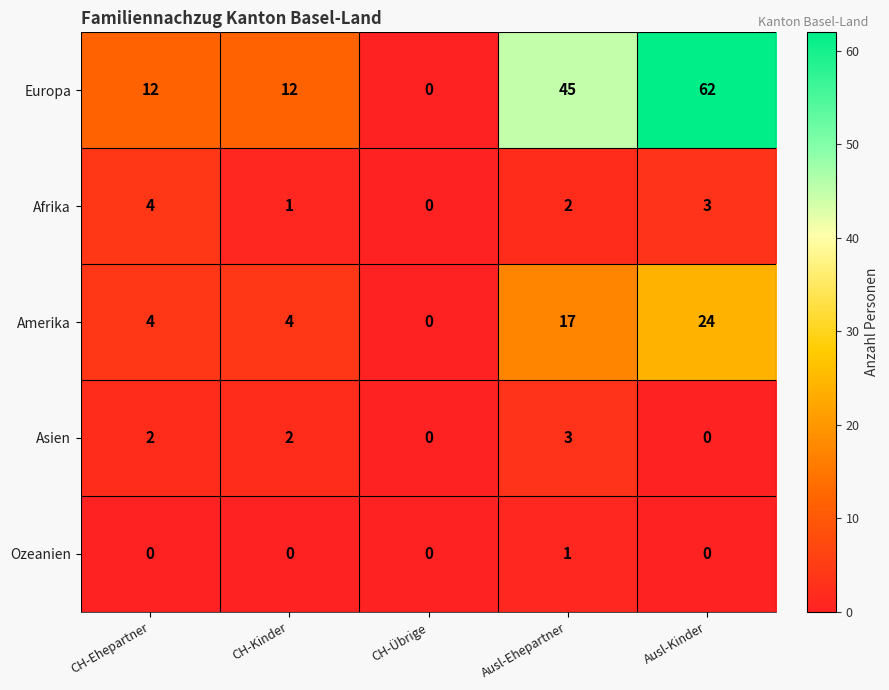

Reading left to right, extract all data points from this chart.

Europa: 12	12	0	45	62
Afrika: 4	1	0	2	3
Amerika: 4	4	0	17	24
Asien: 2	2	0	3	0
Ozeanien: 0	0	0	1	0